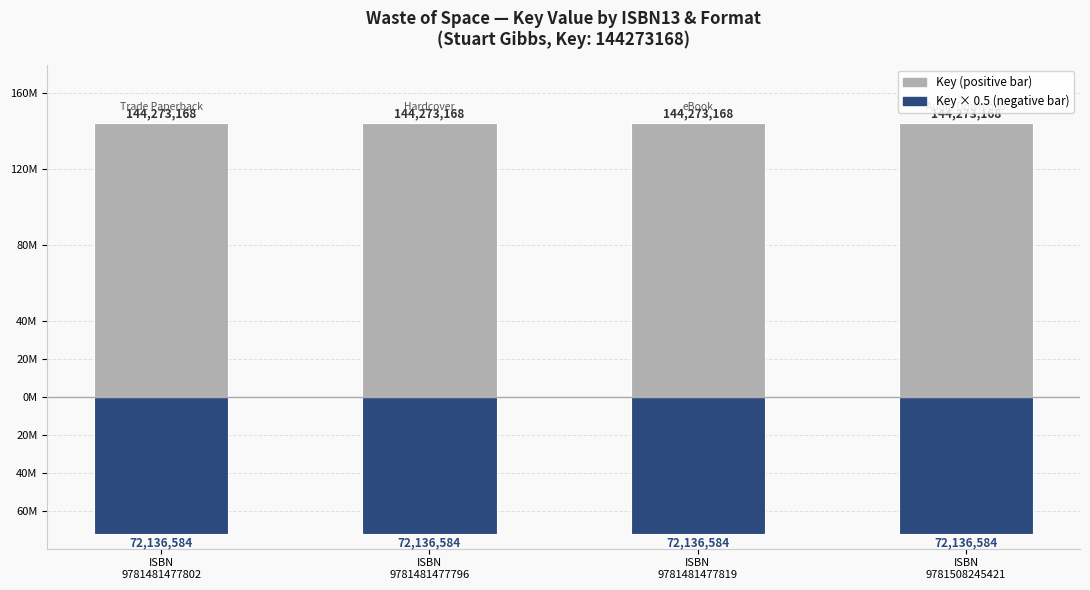

Where is Key (below) nearest to the value -72136584?

ISBN
9781481477802